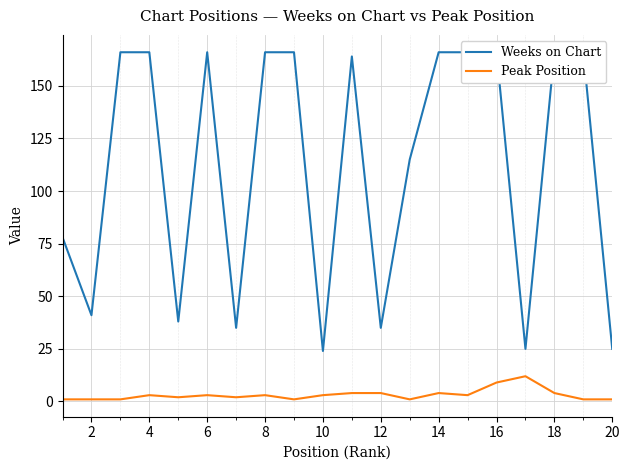

Which series has the widest spread of values?

Weeks on Chart